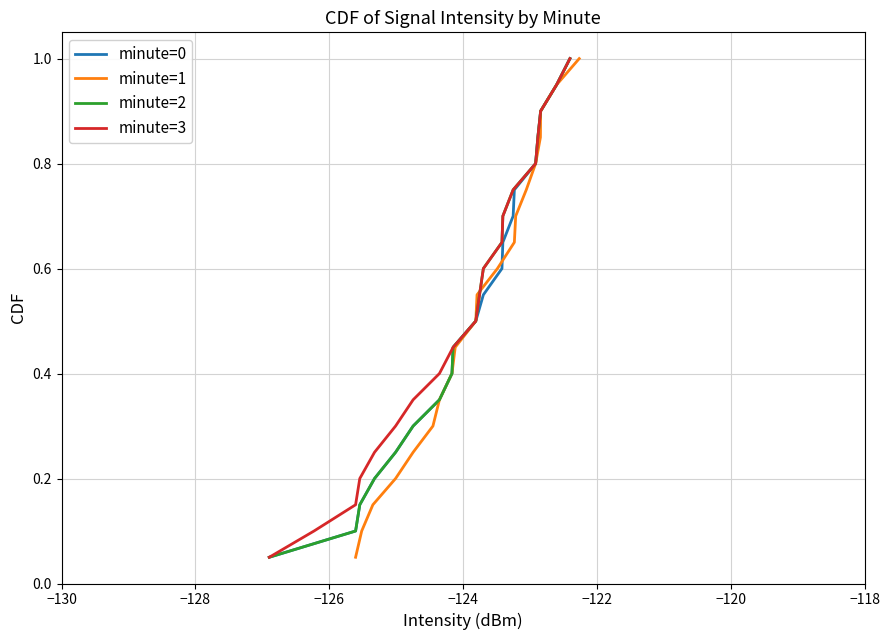

What is the average value of the minute=0 series?

0.5